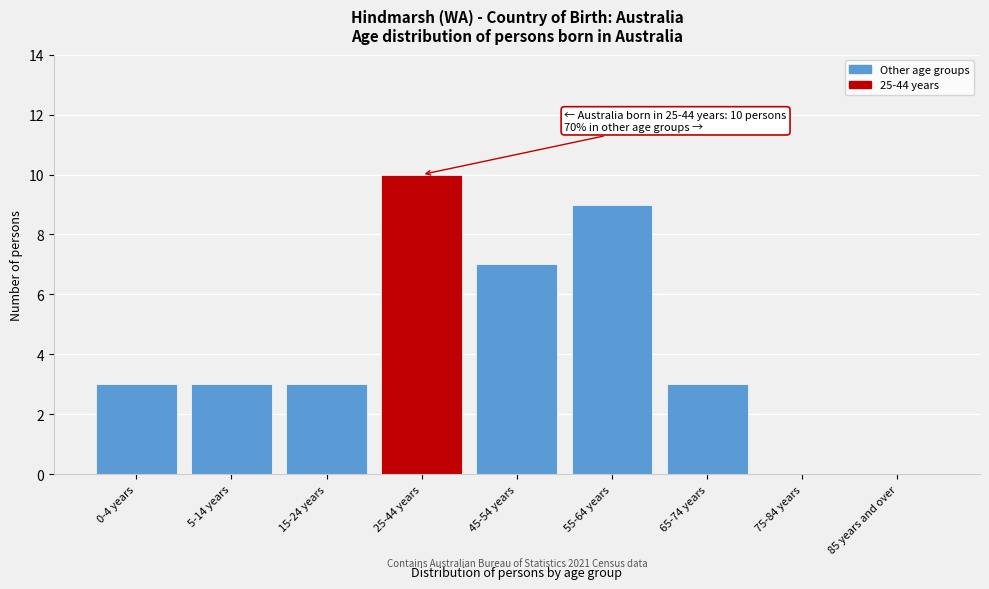

Reading left to right, list all the values displayed in this chart.

0-4 years=3	5-14 years=3	15-24 years=3	25-44 years=10	45-54 years=7	55-64 years=9	65-74 years=3	75-84 years=0	85 years and over=0